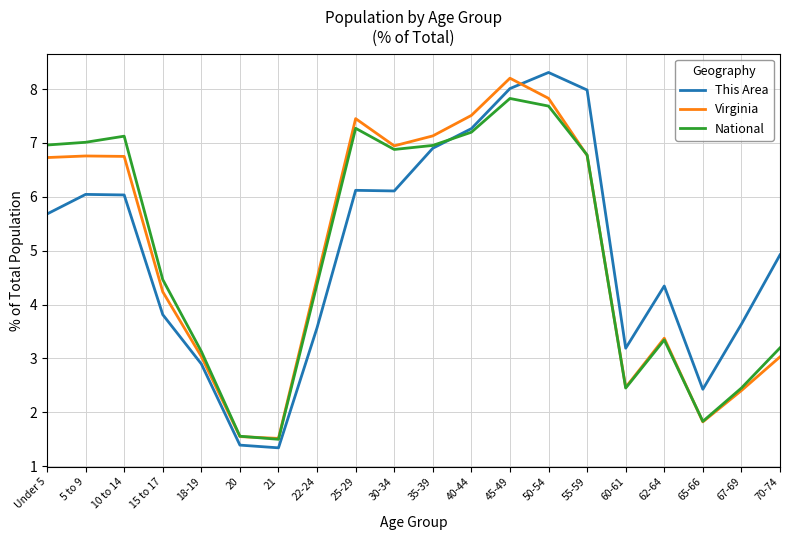

What position from the left is 20?

6